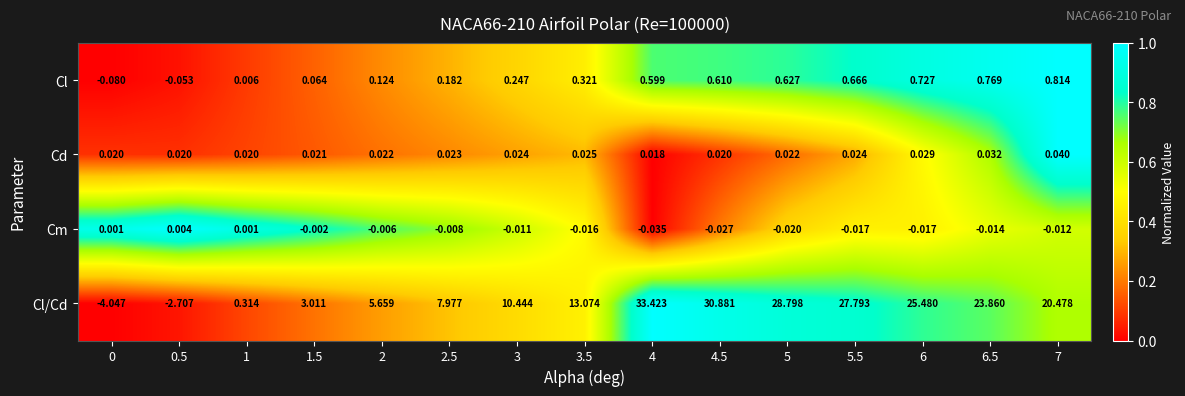

List the series in order of their peak value, lowest first.

Cm, Cd, Cl, Cl/Cd